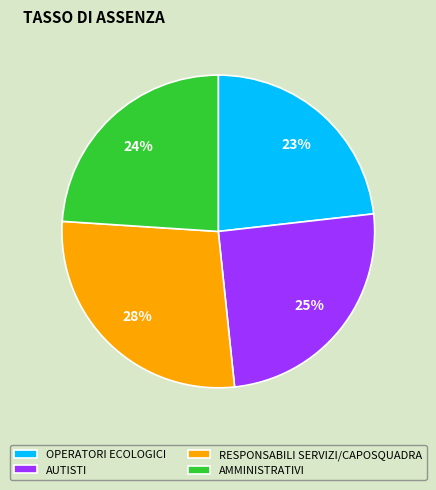

Is it true that AMMINISTRATIVI is 30% of the pie?

False